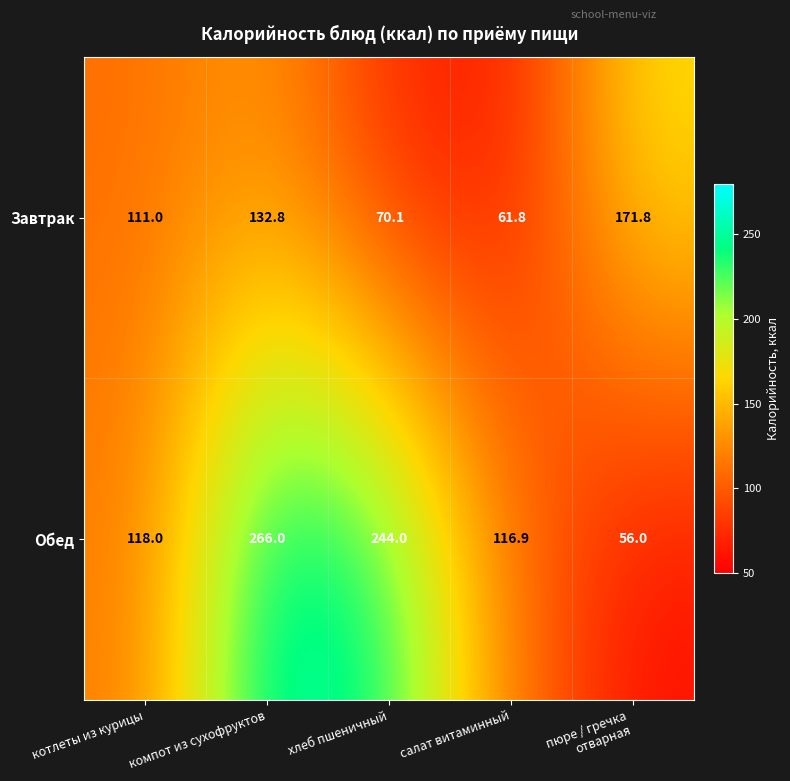

Rank the series by their average value, from lowest to highest.

Завтрак, Обед